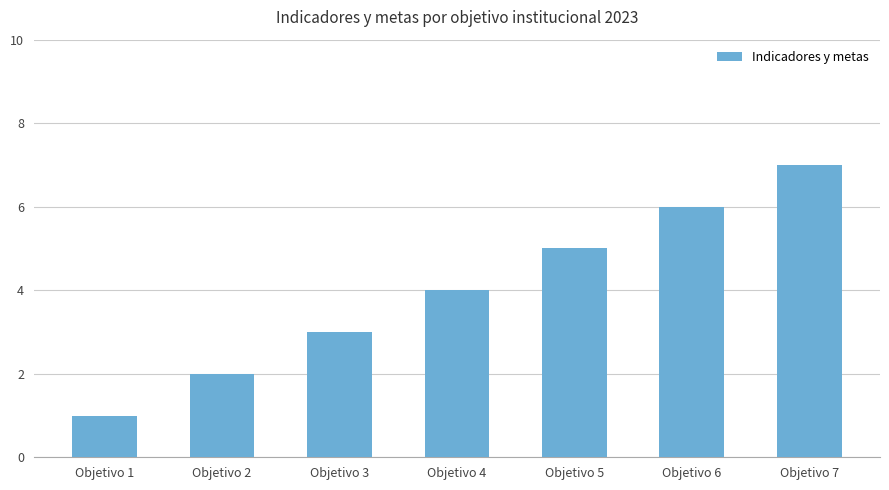

How many series are shown in this chart?

1